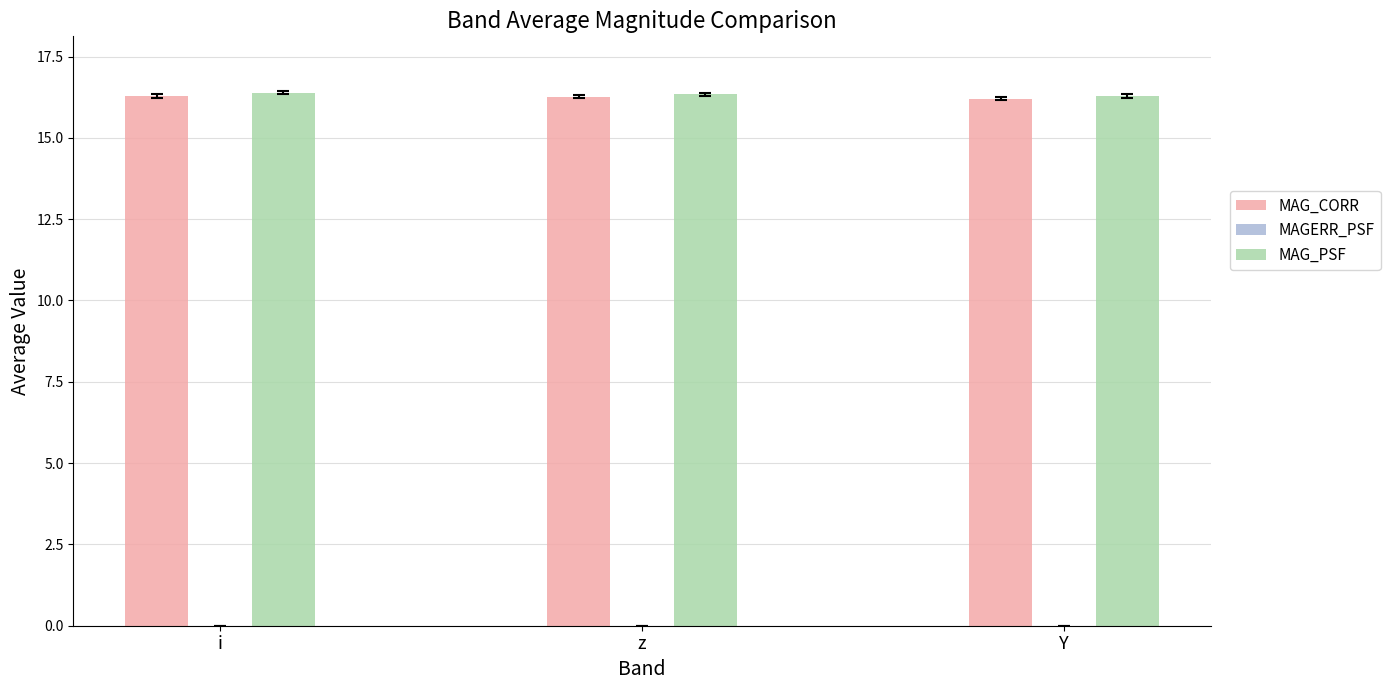

The MAG_CORR series shows 16.3 at i. True or false?

True